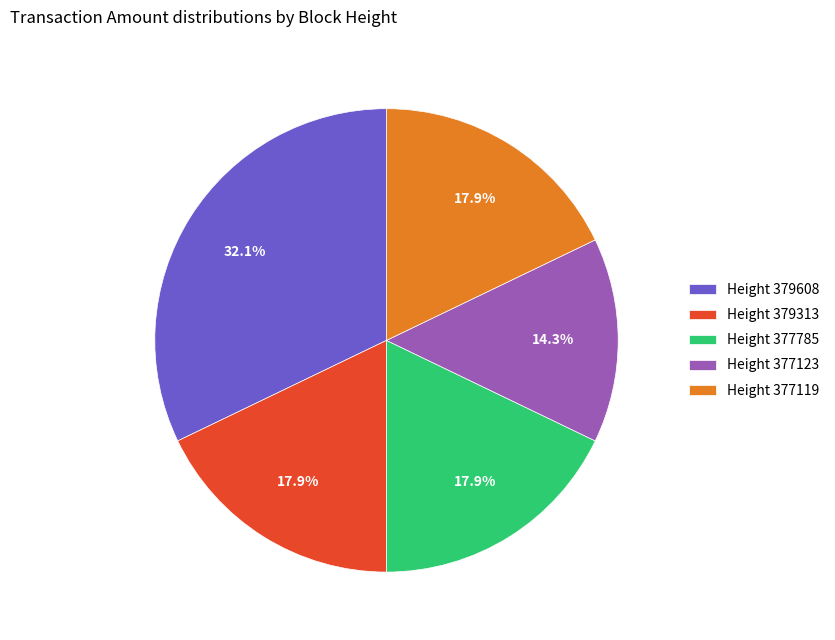

Count the number of slices in the pie.

5